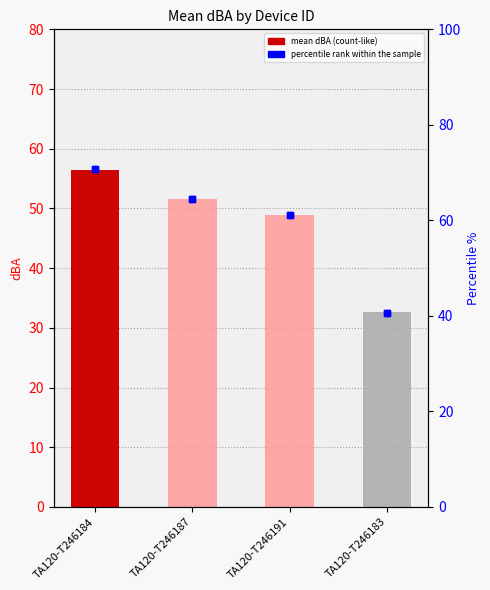

What is the sum of all values?

237.0